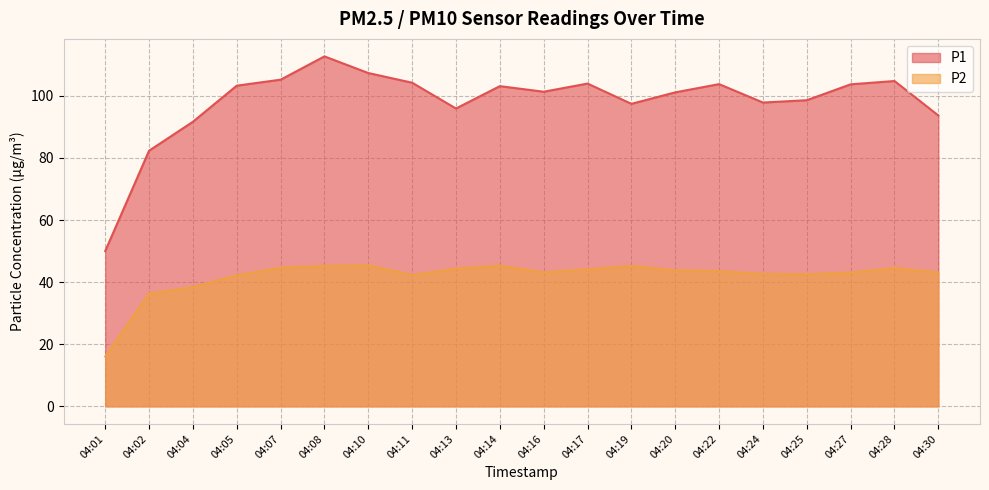

True or false: P1 and P2 intersect in this chart.

False